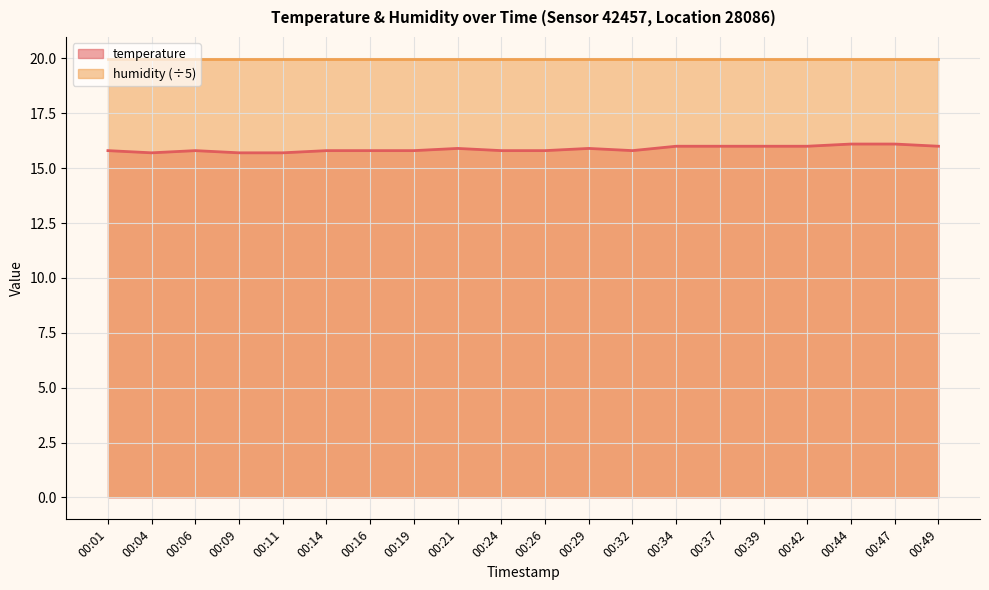

What is the difference between the maximum and minimum values?

0.4